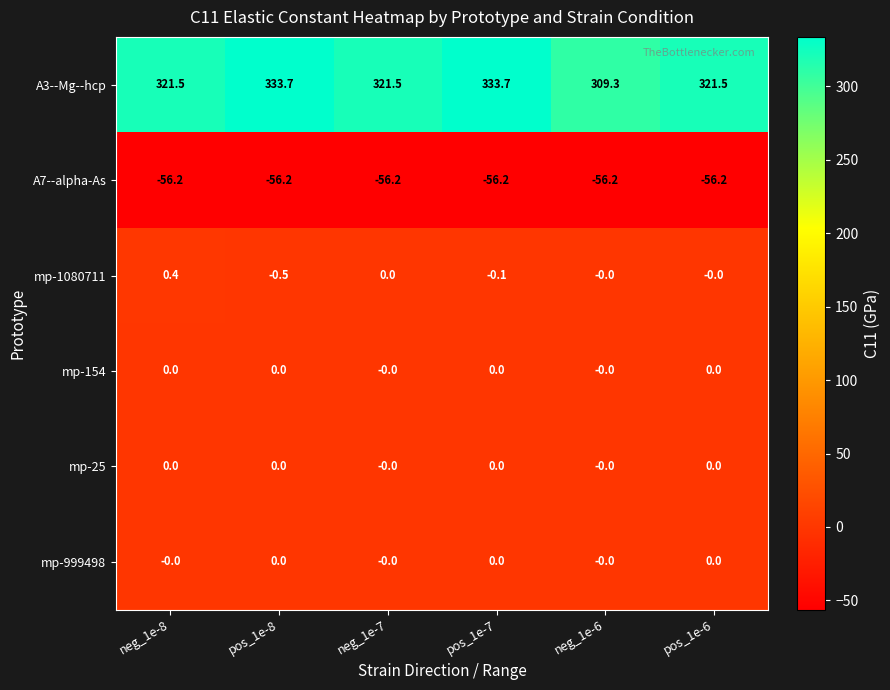

Which series has the largest total across all categories?

A3--Mg--hcp